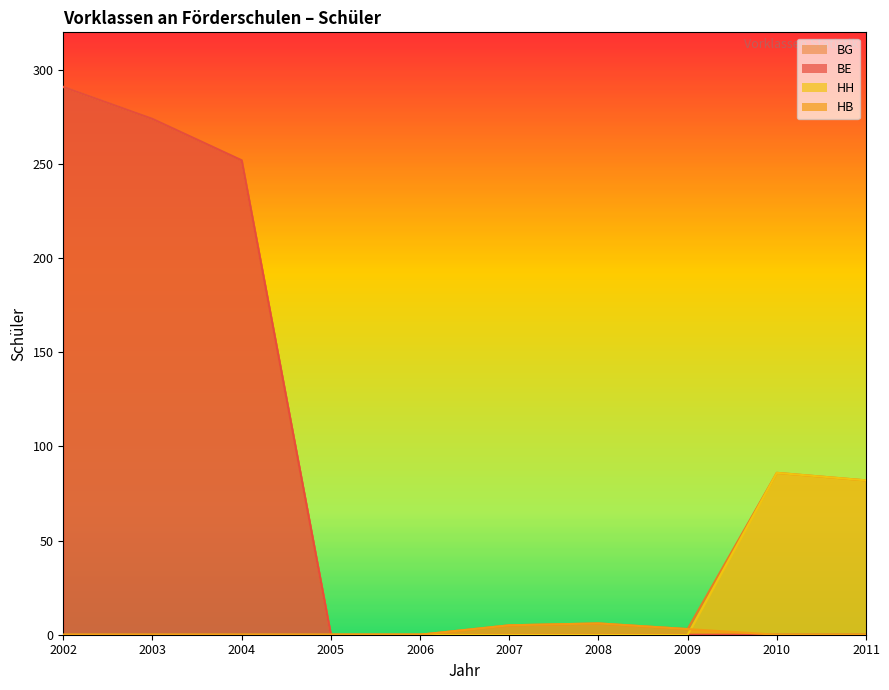

What are all the series names shown in the legend?

BE, HB, HH, BG